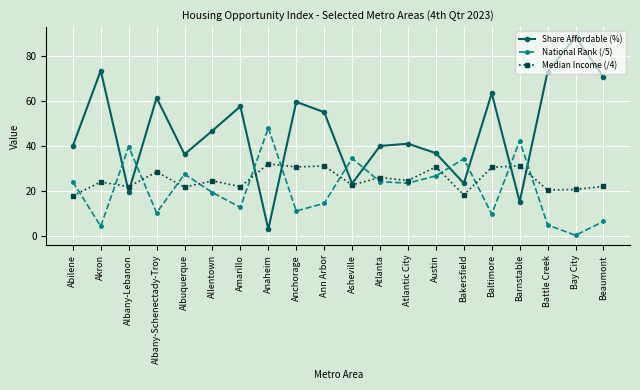

Count the number of categories in the chart.

20